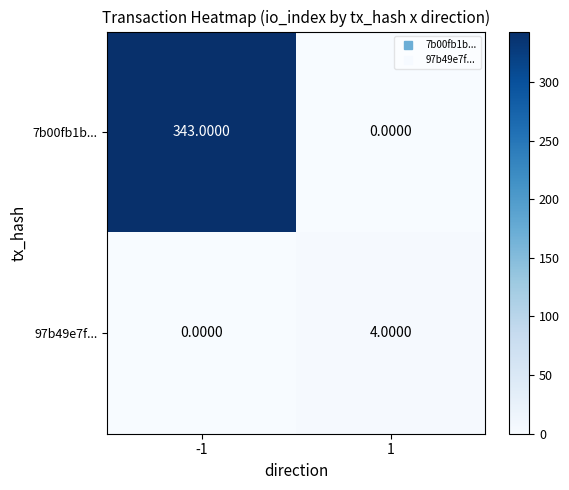

What is the sum of all 7b00fb1b... values?

343